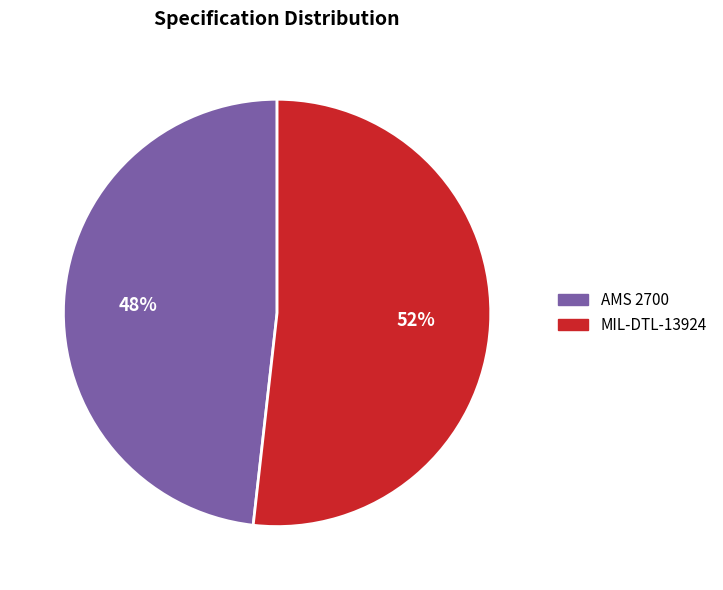

Does any single category account for the majority?

Yes